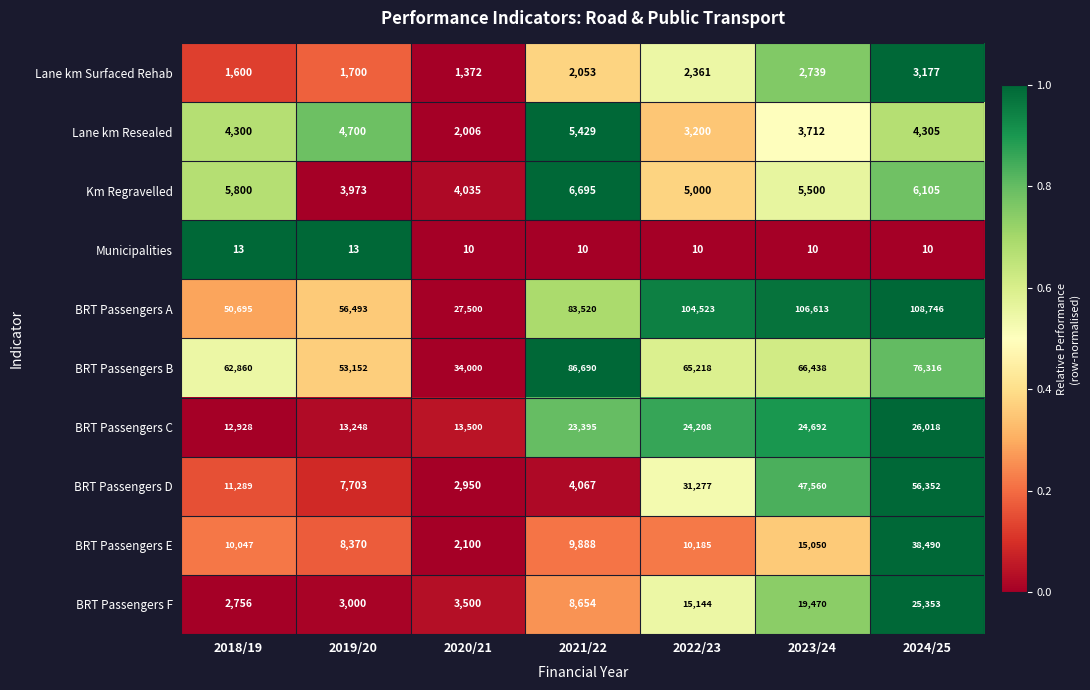

True or false: BRT Passengers F has a value of 14939 at 2024/25.

False